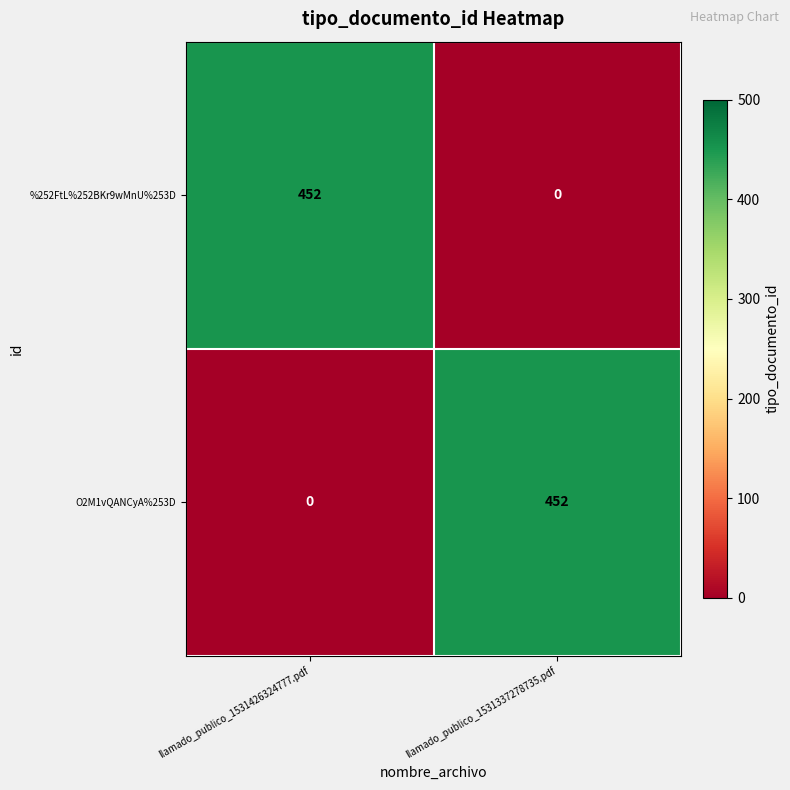

What is the total value across all series at llamado_publico_1531426324777.pdf?

452